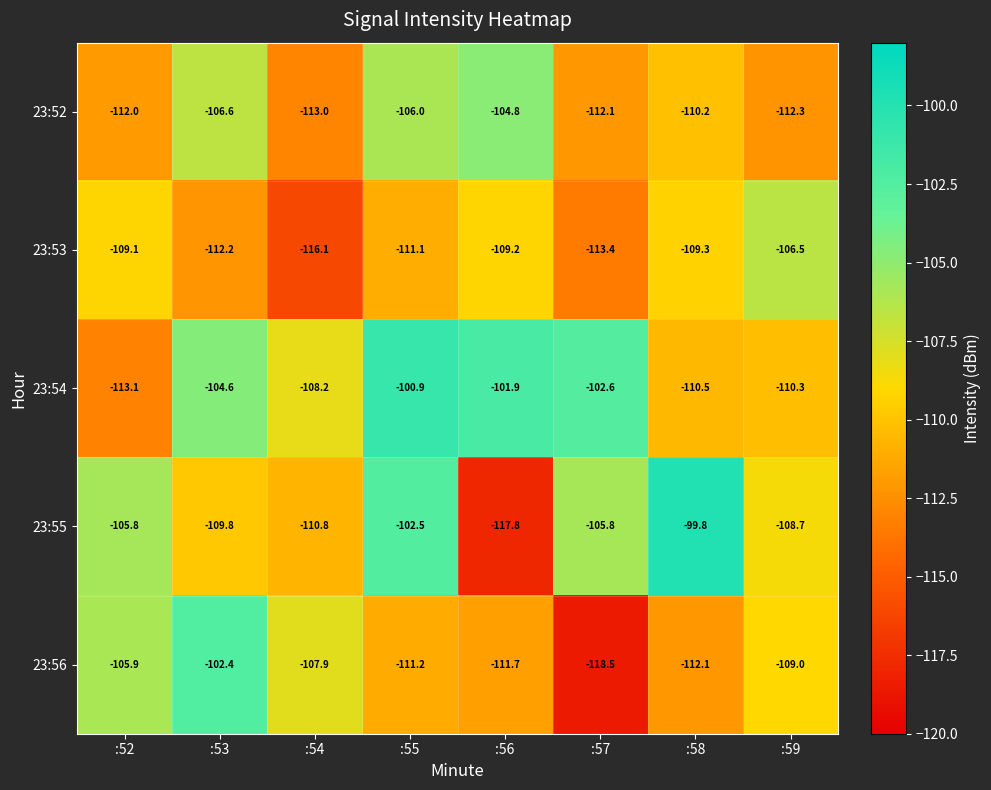

Which series changed the most between :58 and :59?

23:55